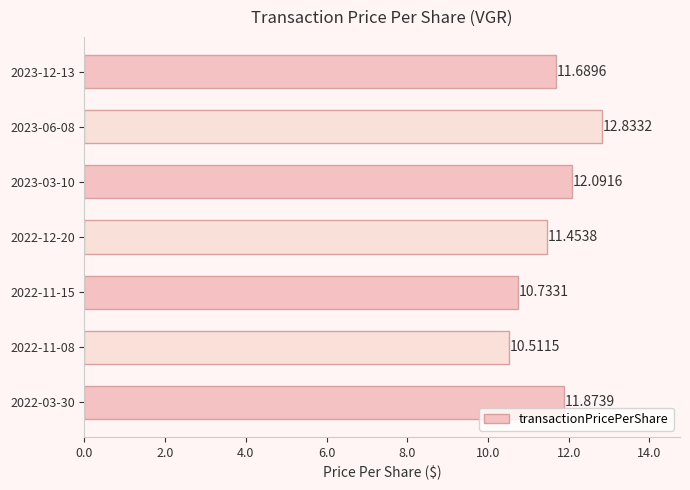

Are the bars grouped side by side (vs. stacked)?

No